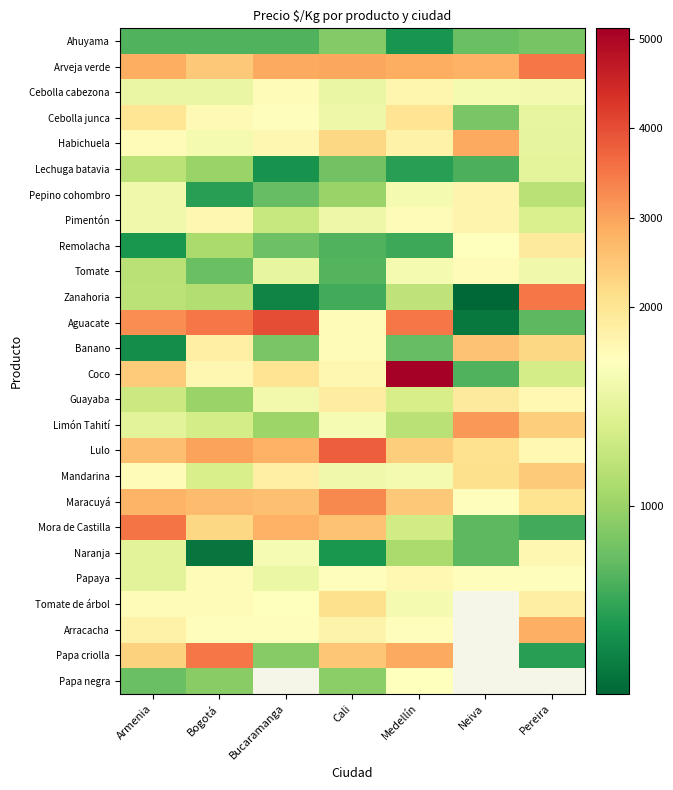

Between Medellín and Pereira, which is larger?

Pereira